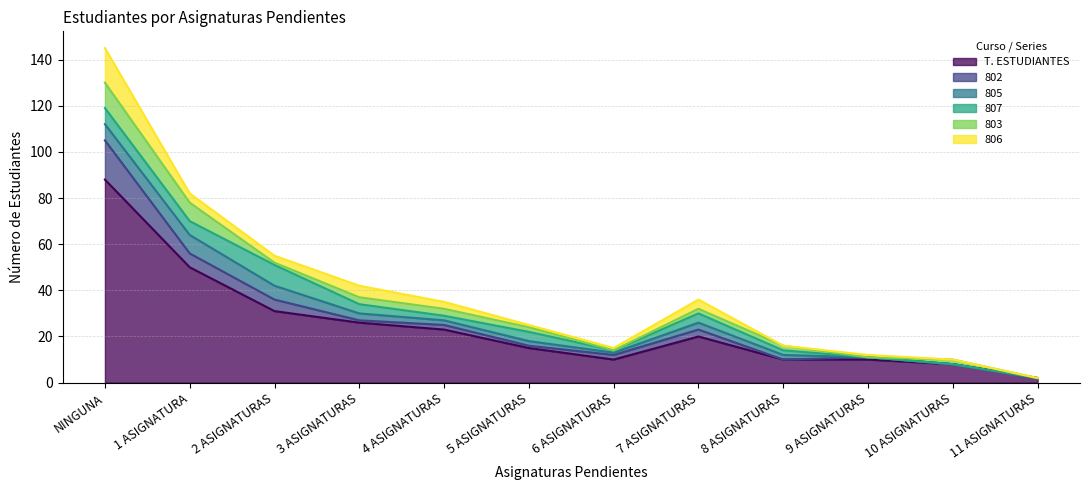

Which series has the largest range (max minus min)?

T. ESTUDIANTES